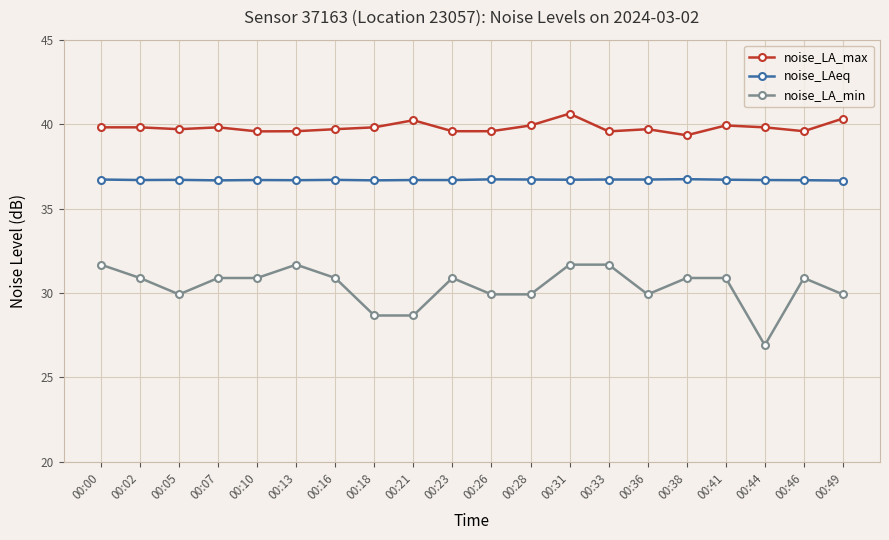

Where does the noise_LA_min series first go above 30?

00:00